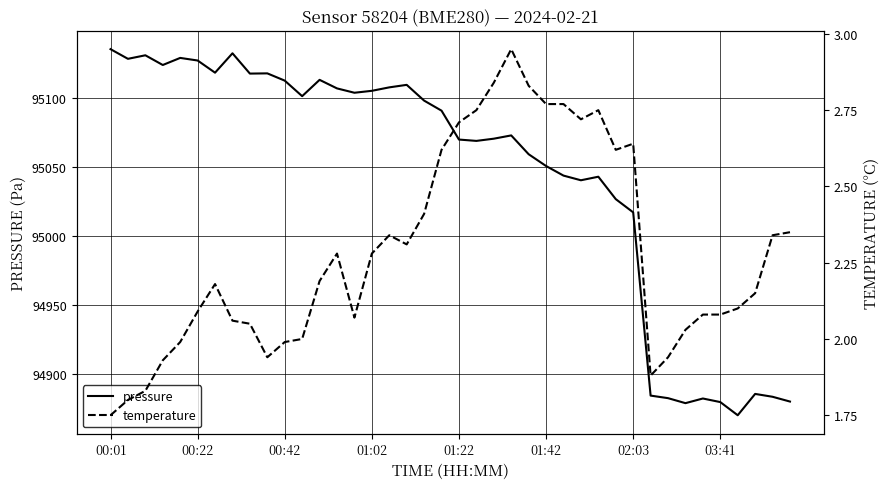

True or false: temperature and pressure intersect in this chart.

False